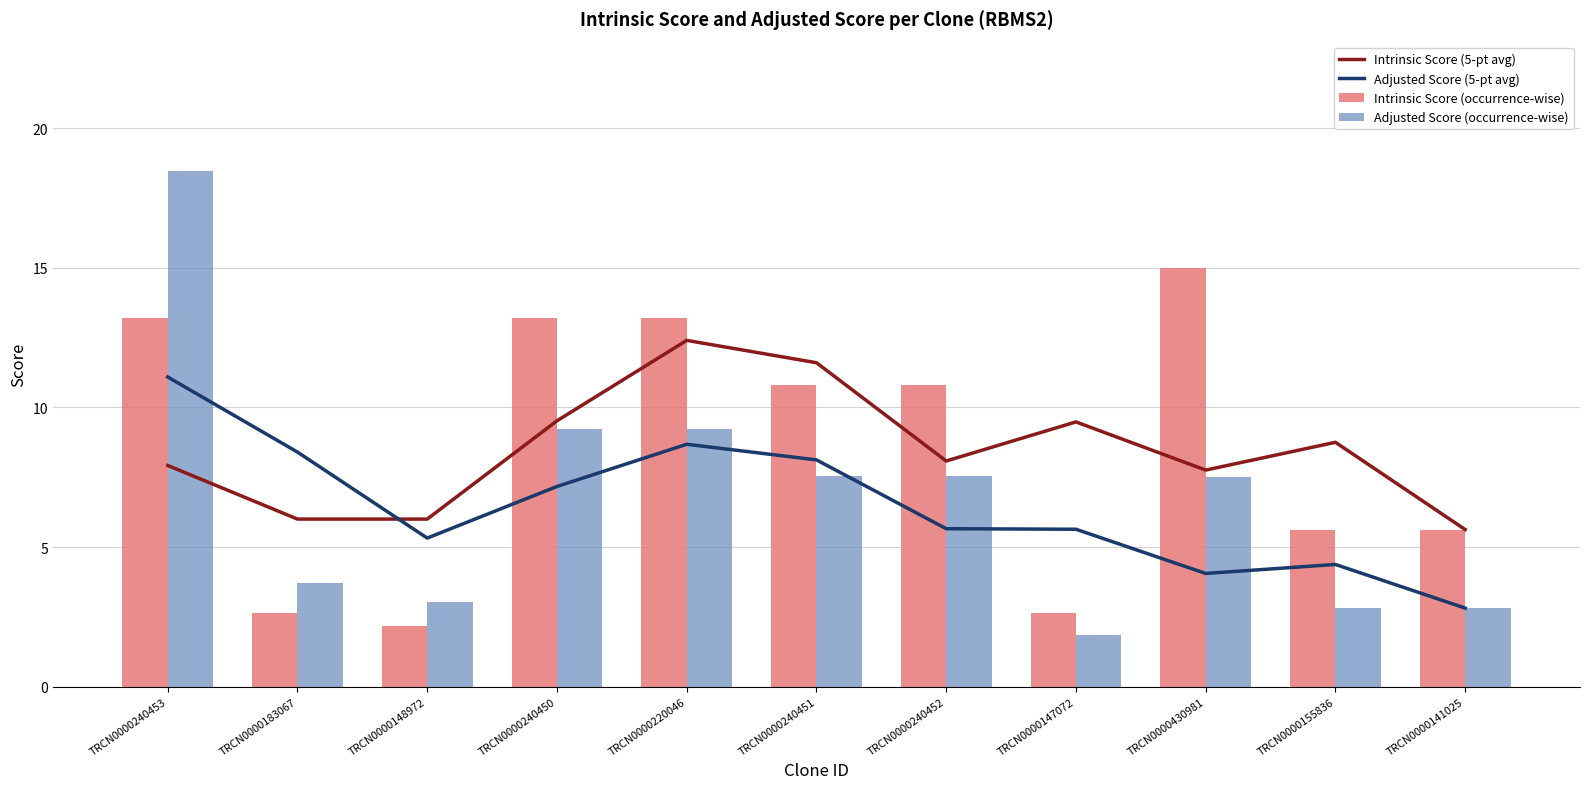

Rank the categories by Adjusted Score (occurrence-wise) value from lowest to highest.

TRCN0000147072, TRCN0000155836, TRCN0000141025, TRCN0000148972, TRCN0000183067, TRCN0000430981, TRCN0000240451, TRCN0000240452, TRCN0000240450, TRCN0000220046, TRCN0000240453